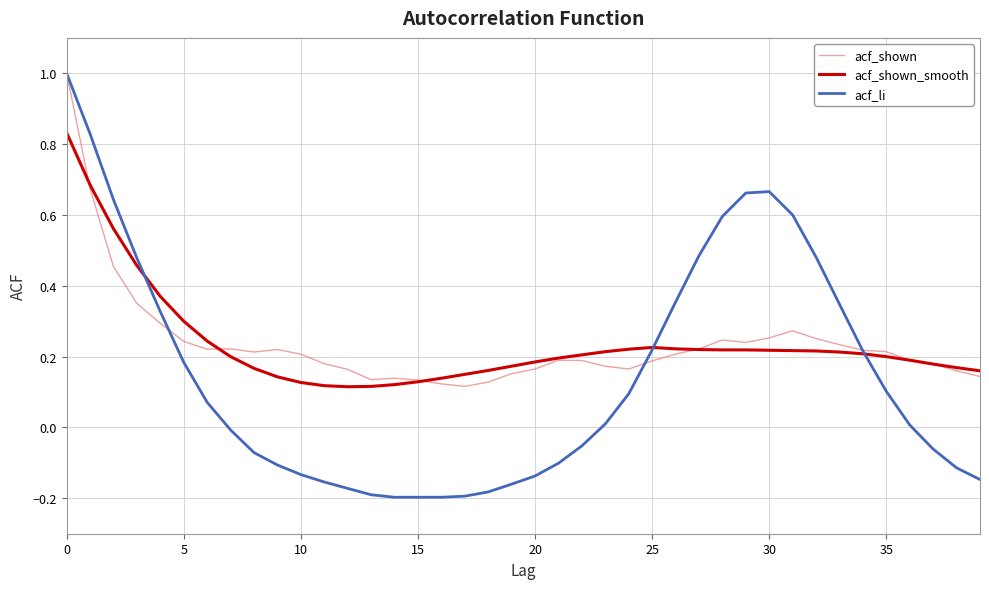

Which series has the largest range (max minus min)?

acf_li